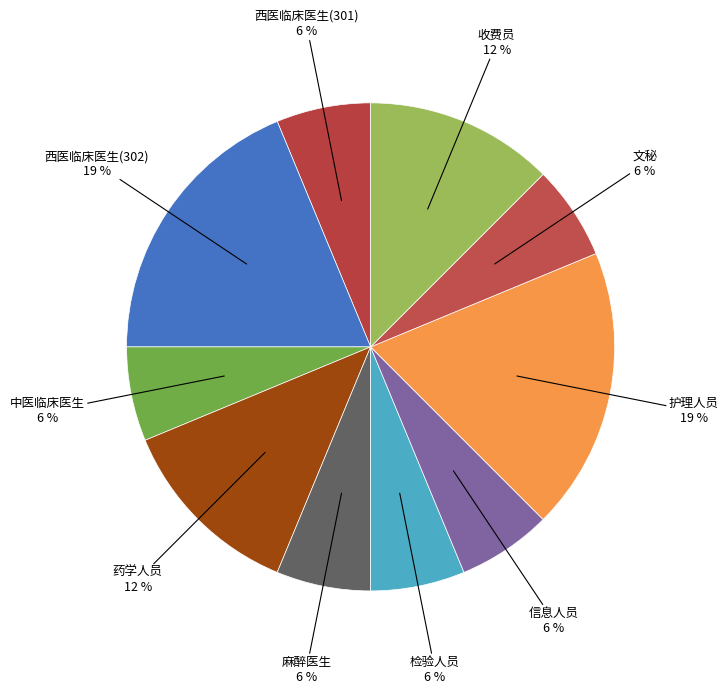

What is the largest slice in the pie chart?

西医临床医生(302)